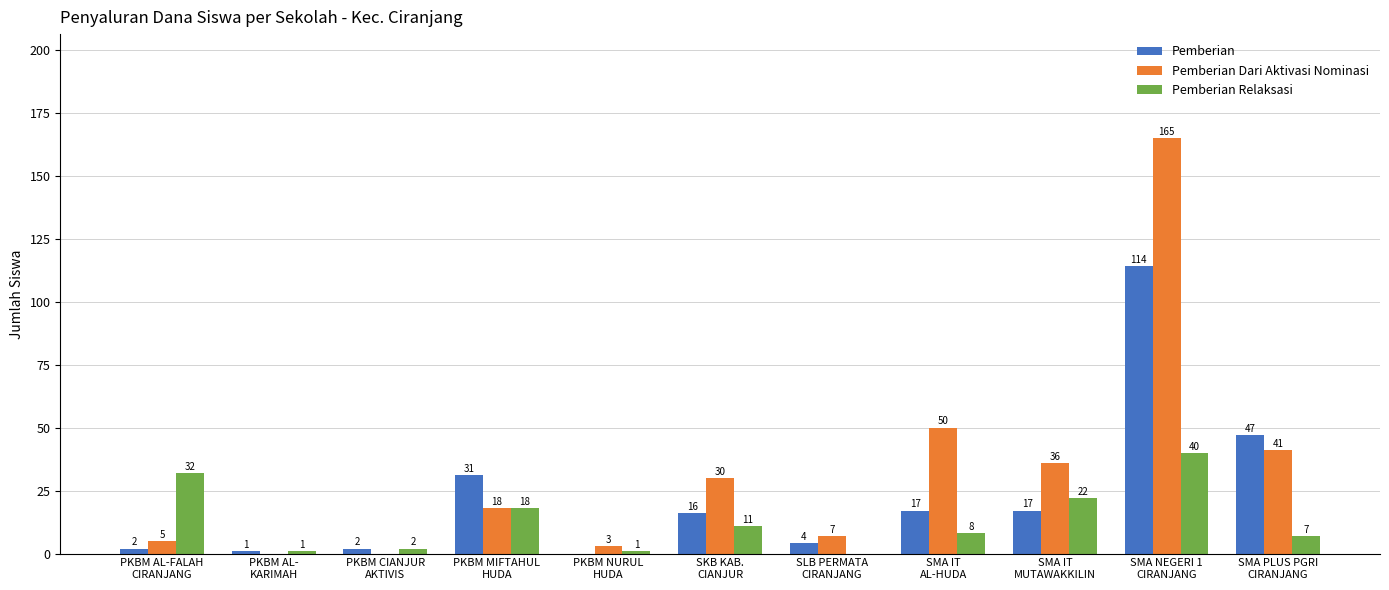

At which label is Pemberian Relaksasi closest to 20?

PKBM MIFTAHUL
HUDA